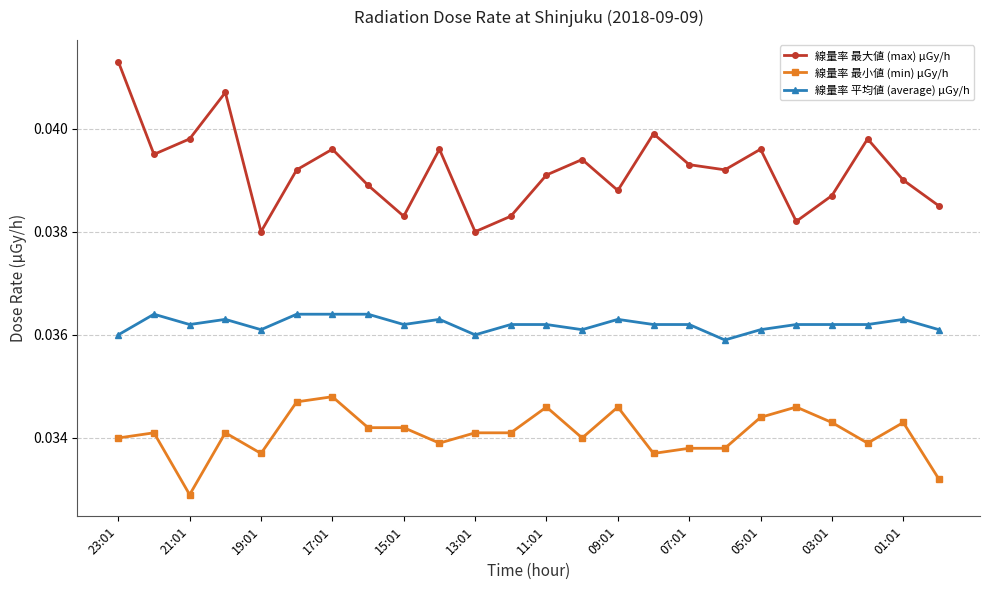

Rank the series by their maximum value, from highest to lowest.

線量率 最大値 (max) μGy/h, 線量率 平均値 (average) μGy/h, 線量率 最小値 (min) μGy/h